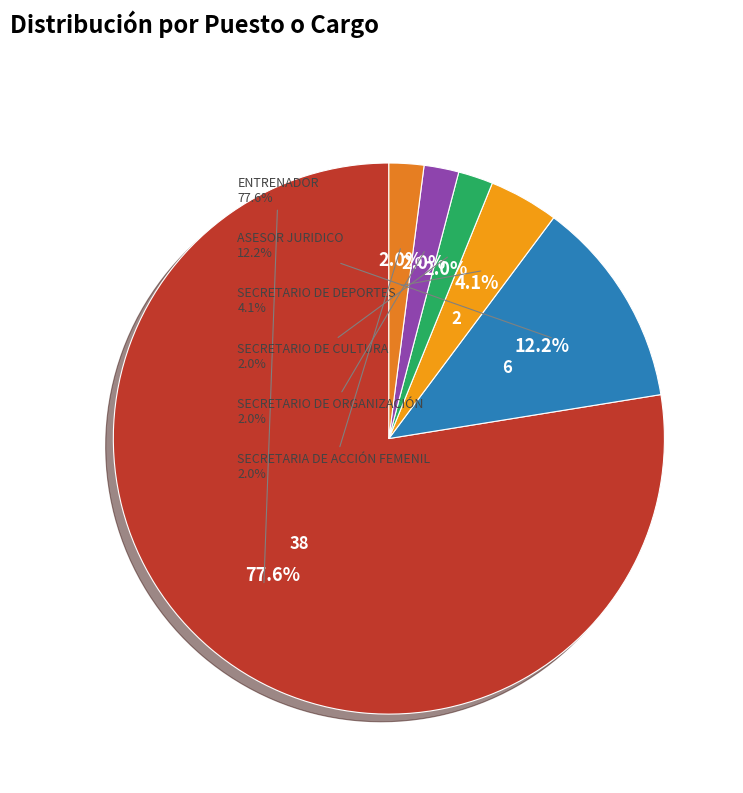

Approximately how many times larger is the value at ENTRENADOR compared to SECRETARIO DE DEPORTES?

19.0